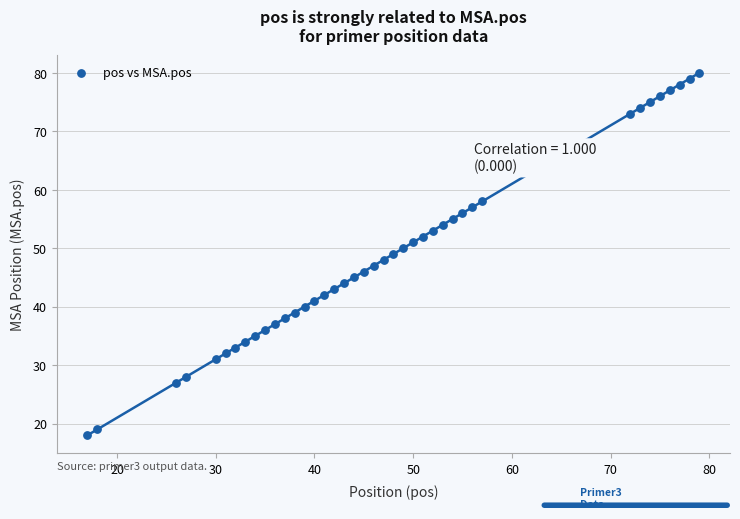

What is the range of X values (max minus min)?

62